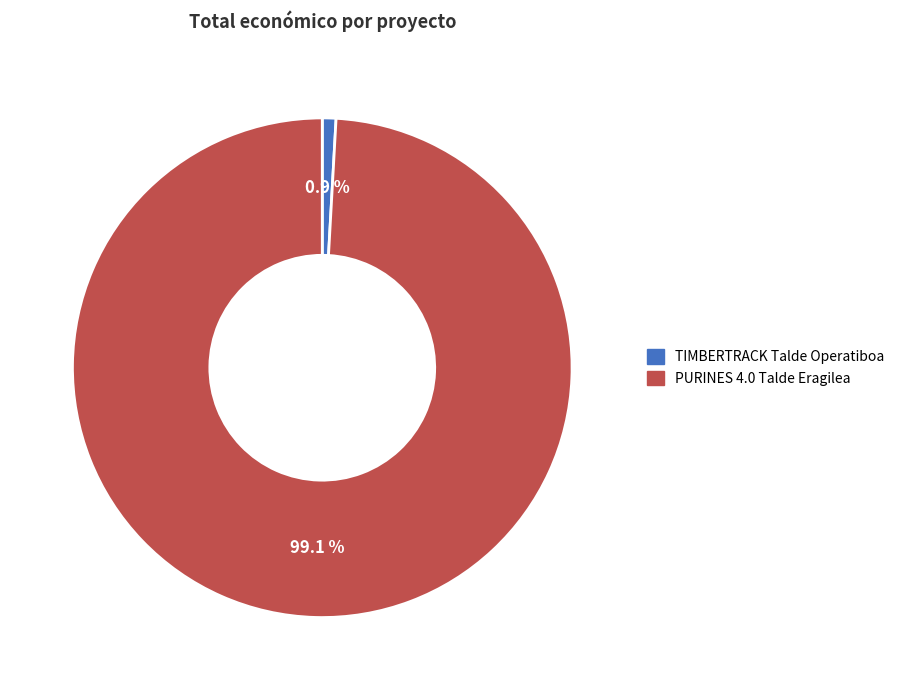

Which has a higher value, PURINES 4.0 Talde Eragilea or TIMBERTRACK Talde Operatiboa?

PURINES 4.0 Talde Eragilea